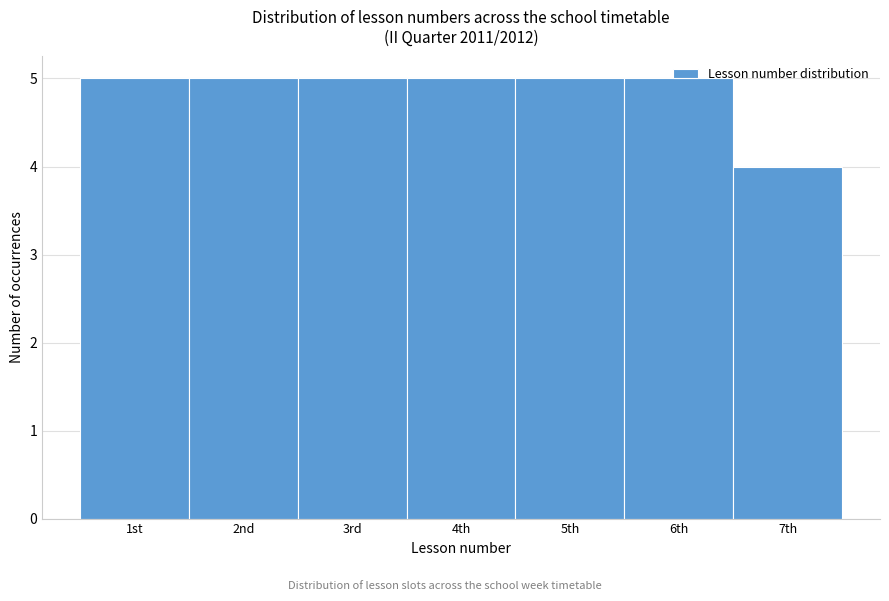

What is the smallest value displayed?

4